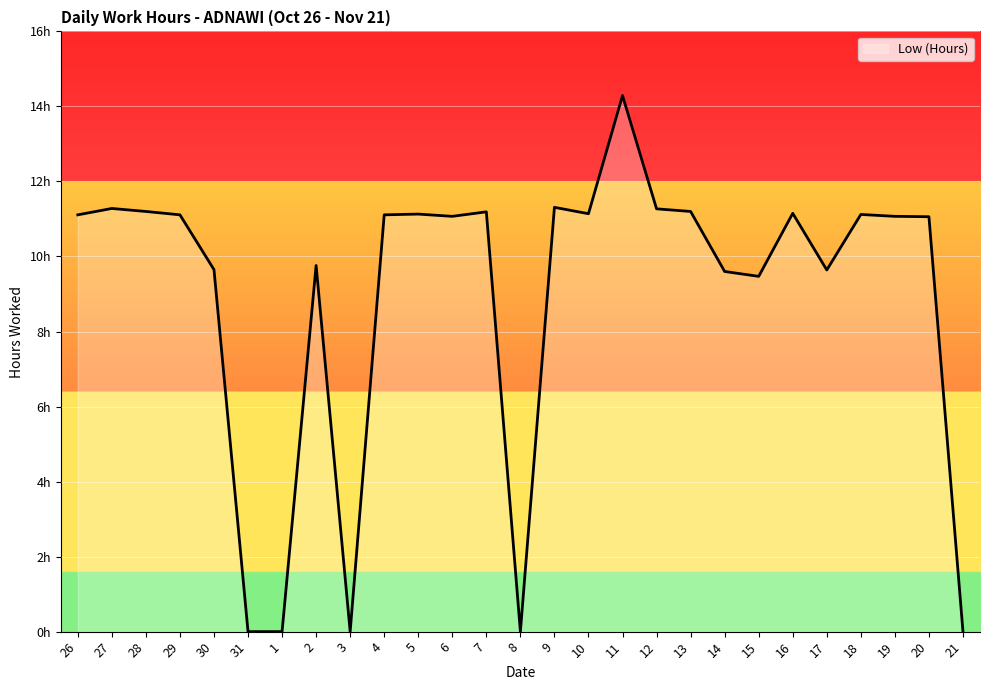

True or false: the data shows 11.2 at 16.

True